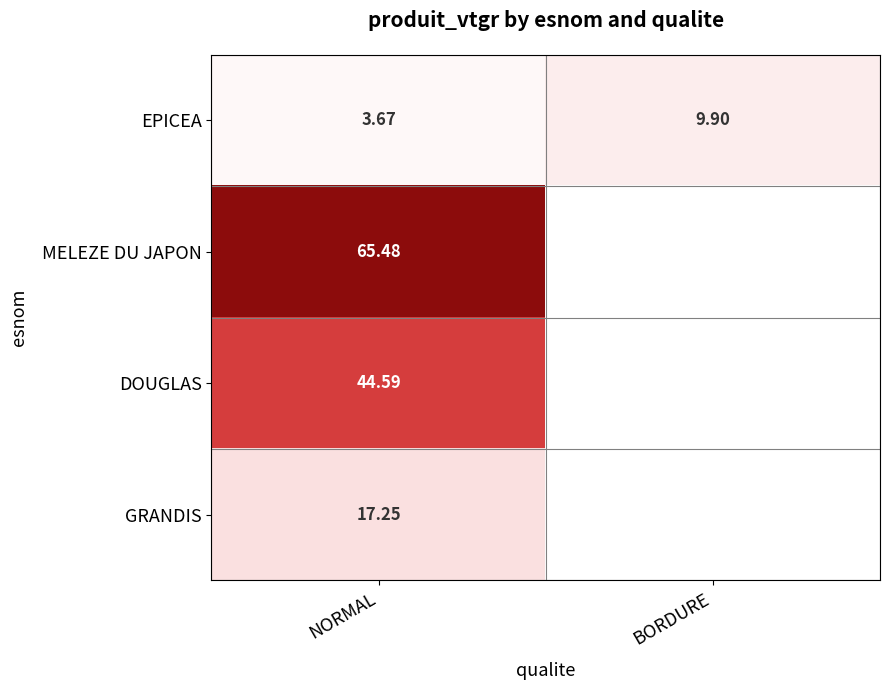

Where does the EPICEA series first go above 9?

BORDURE